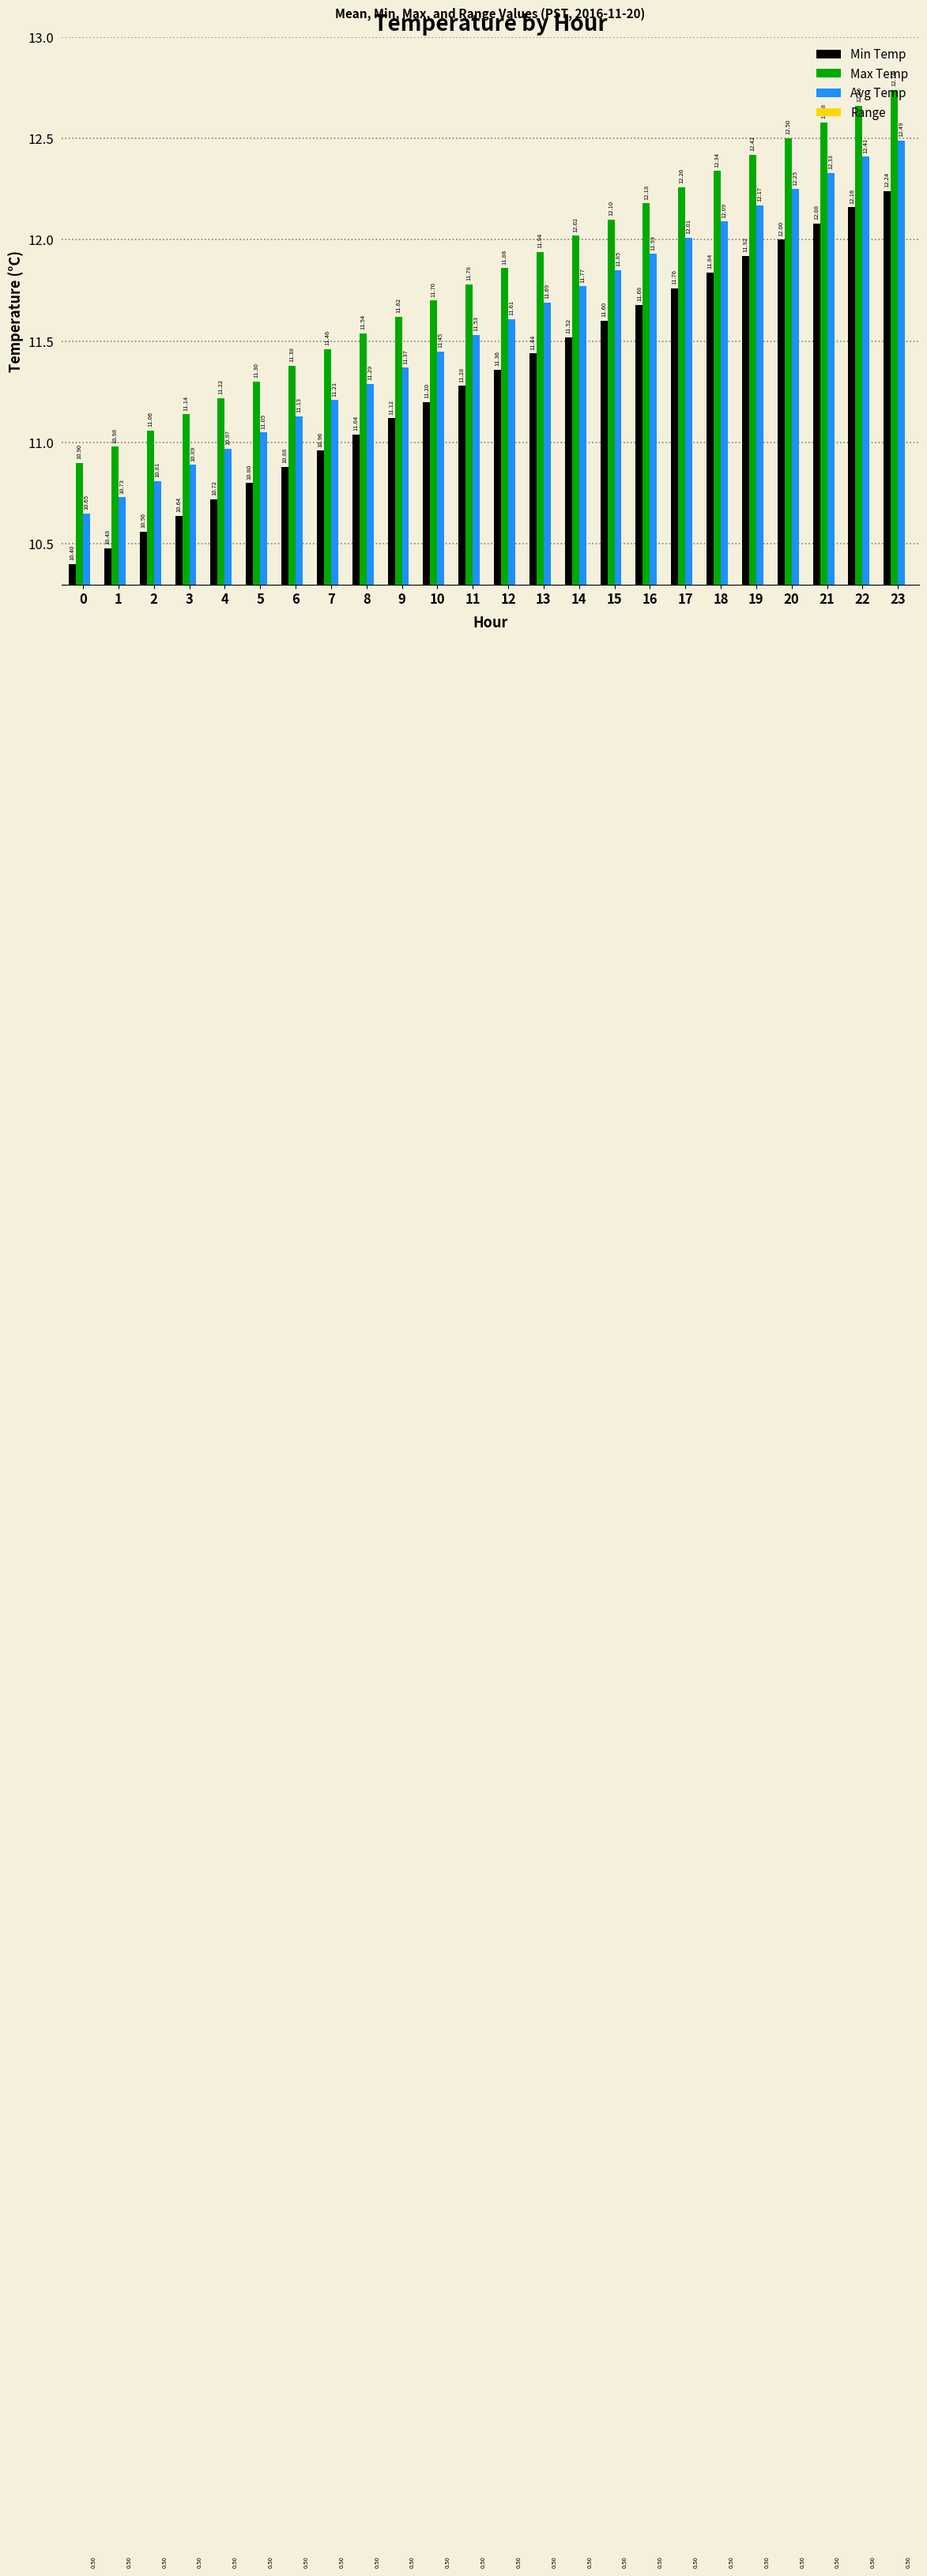

The value of Min Temp at 0 is 10.4. True or false?

True